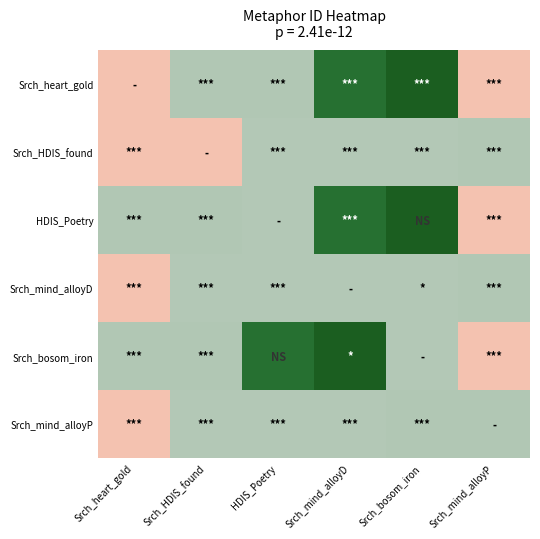

List the series in order of their peak value, highest first.

Srch_heart_gold, HDIS_Poetry, Srch_bosom_iron, Srch_HDIS_found, Srch_mind_alloyD, Srch_mind_alloyP